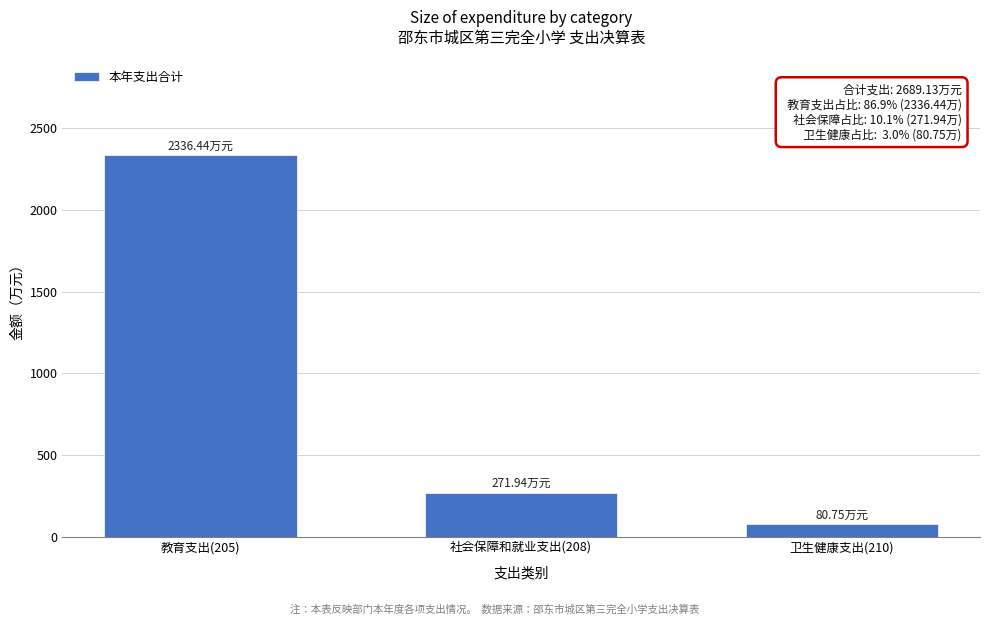

What is the change in value from 教育支出(205) to 卫生健康支出(210)?

-2255.7